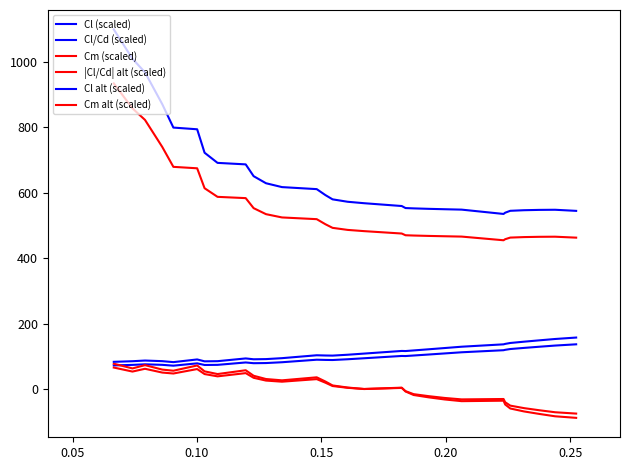

How many interior local valleys does the |Cl/Cd| alt (scaled) series have?

1